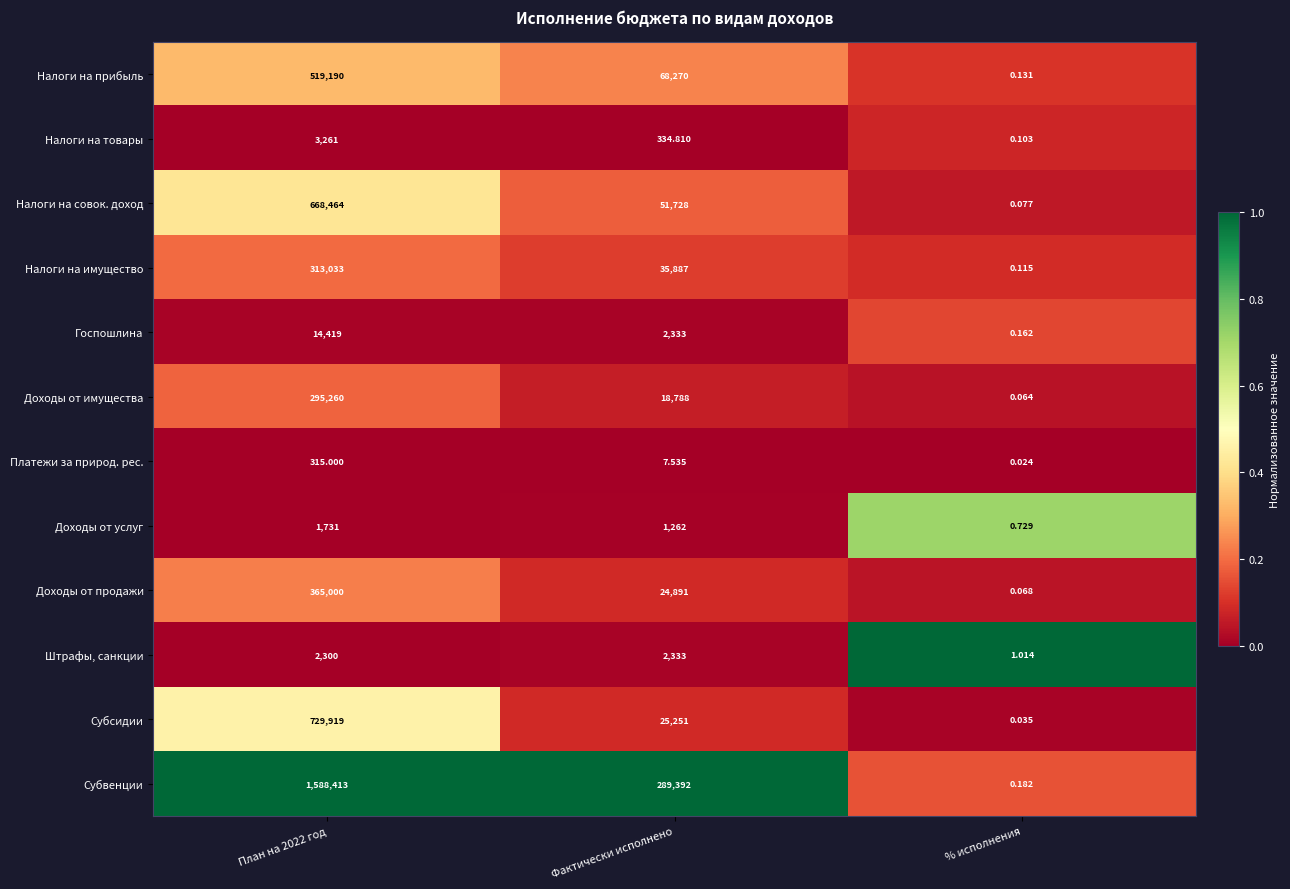

How many series are shown in this chart?

12